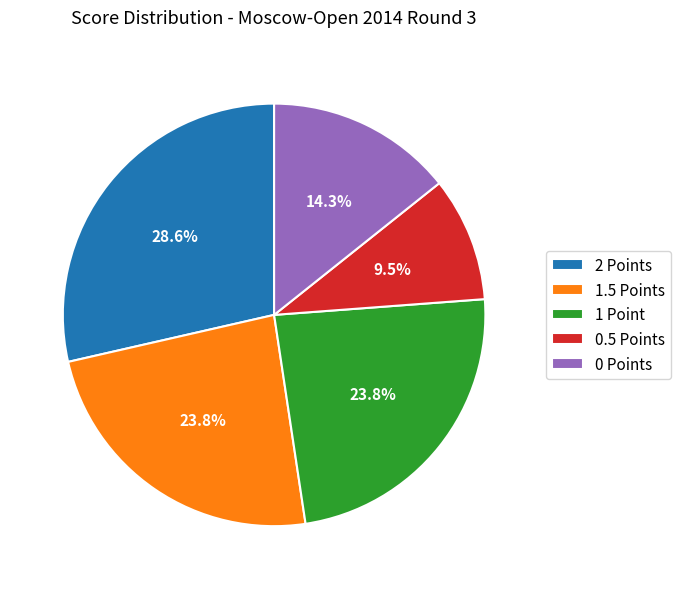

Which category has the smallest portion of the pie?

0.5 Points